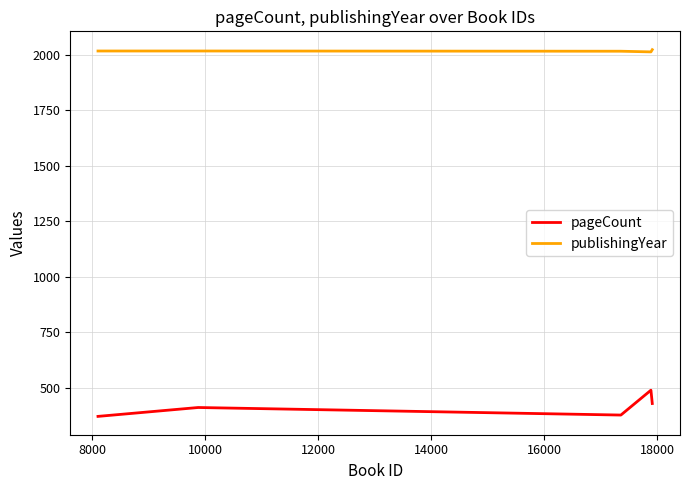

What are all the series names shown in the legend?

pageCount, publishingYear